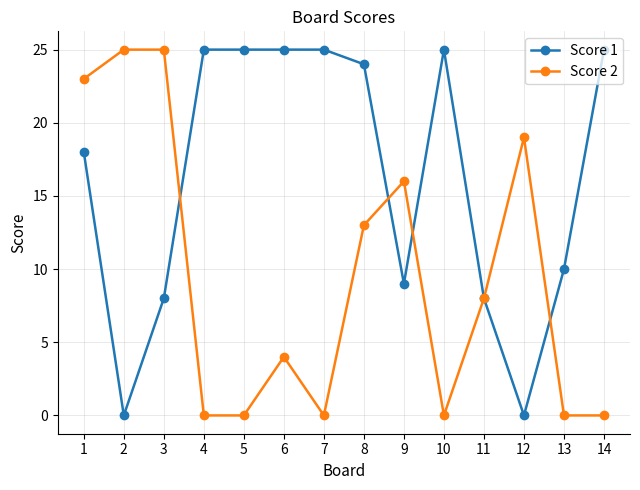

Reading right to left, list all the values displayed in this chart.

Score 1: 14=25	13=10	12=0	11=8	10=25	9=9	8=24	7=25	6=25	5=25	4=25	3=8	2=0	1=18
Score 2: 14=0	13=0	12=19	11=8	10=0	9=16	8=13	7=0	6=4	5=0	4=0	3=25	2=25	1=23